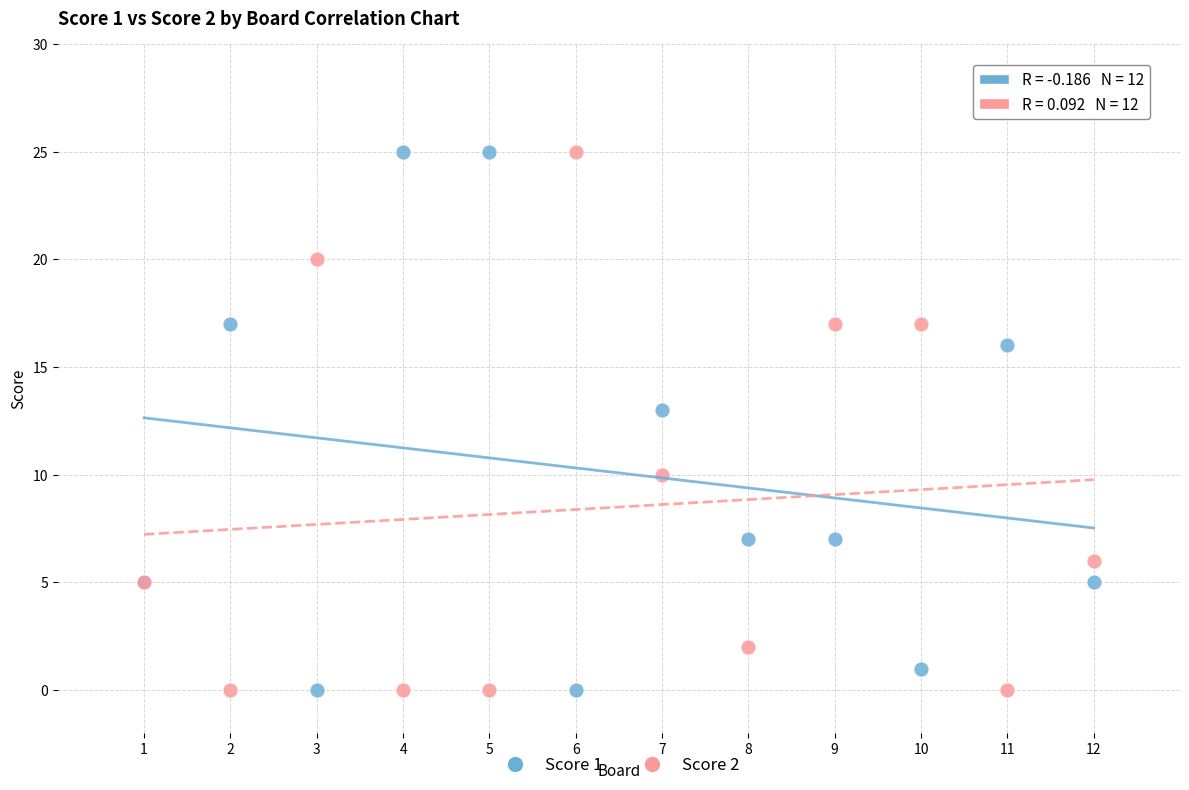

What is the X range (max minus min) for the scatter plot?

11